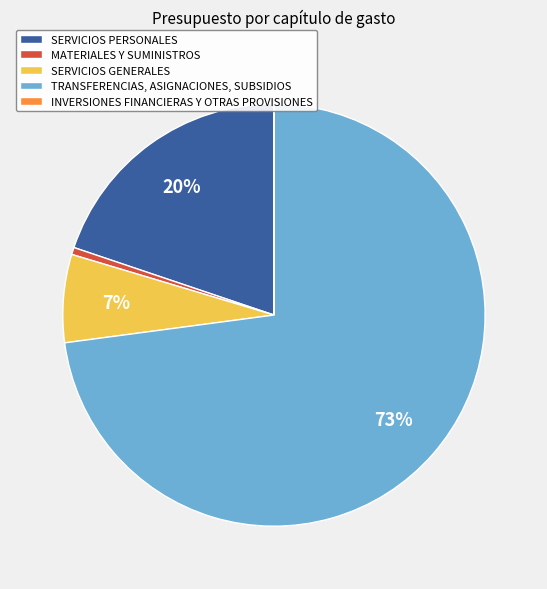

Between SERVICIOS PERSONALES and TRANSFERENCIAS, ASIGNACIONES, SUBSIDIOS, which is larger?

TRANSFERENCIAS, ASIGNACIONES, SUBSIDIOS